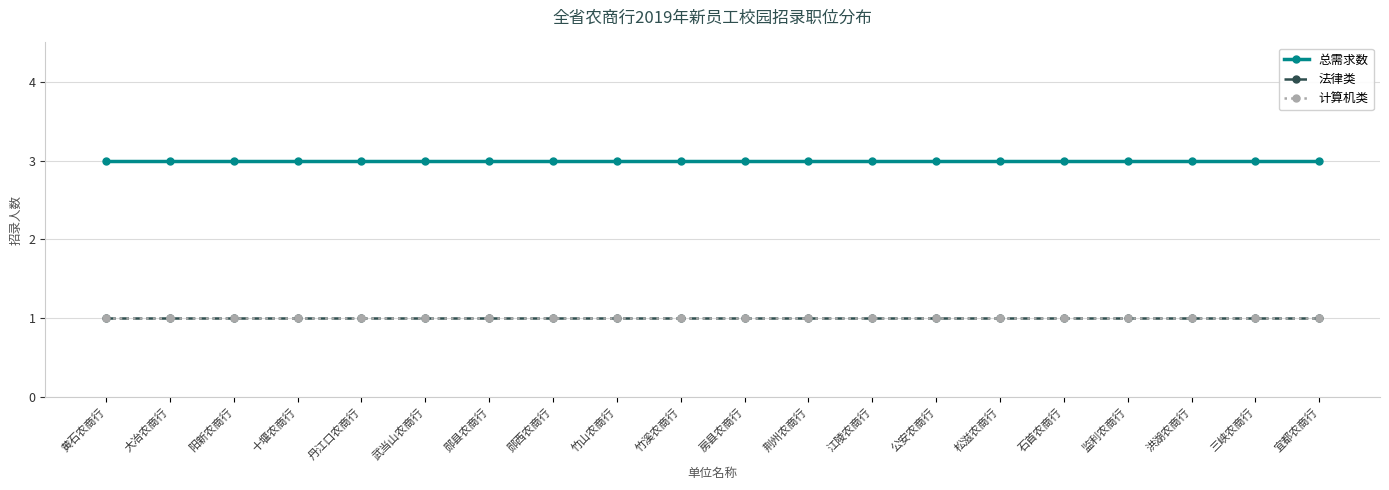

True or false: 计算机类 and 法律类 intersect in this chart.

False